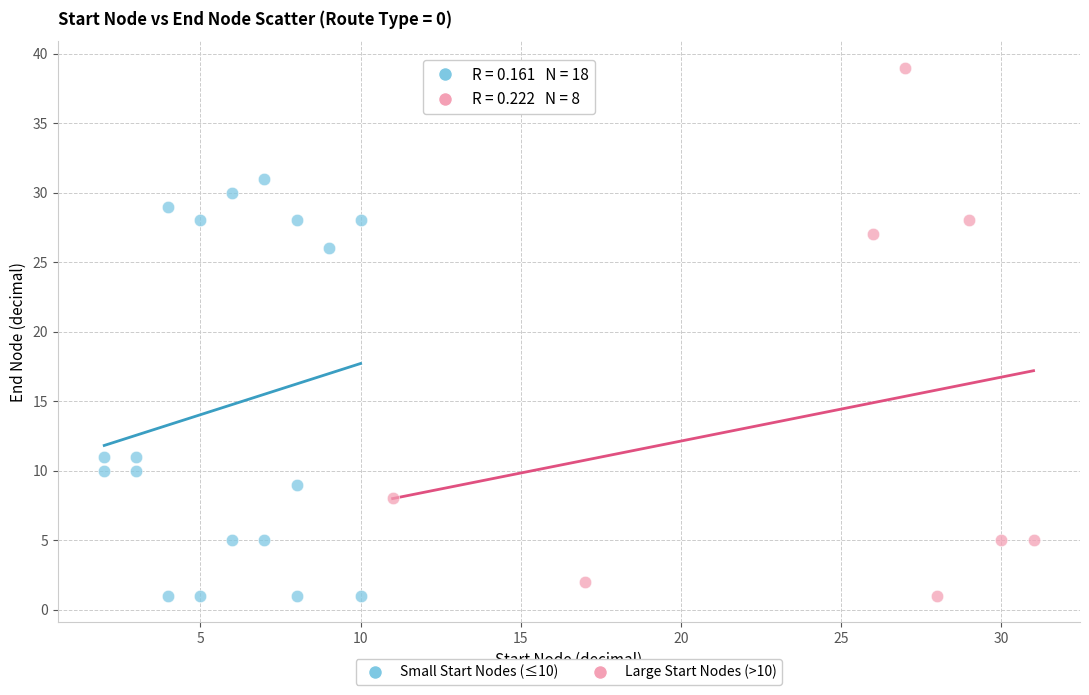

Which series has the largest Y range (max minus min)?

Large Start Nodes (>10)